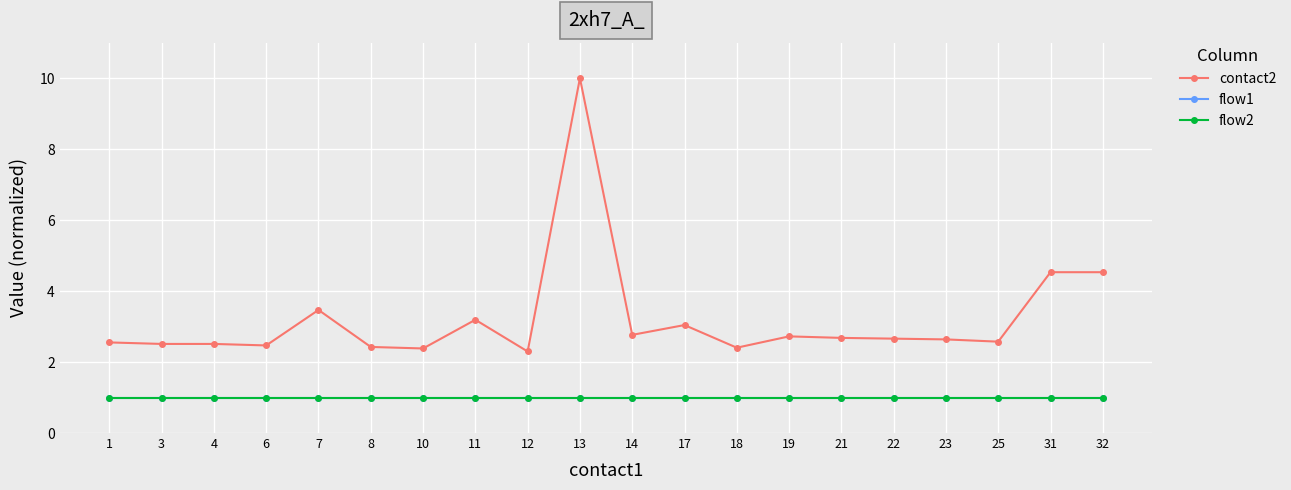

True or false: flow2 and contact2 intersect in this chart.

False